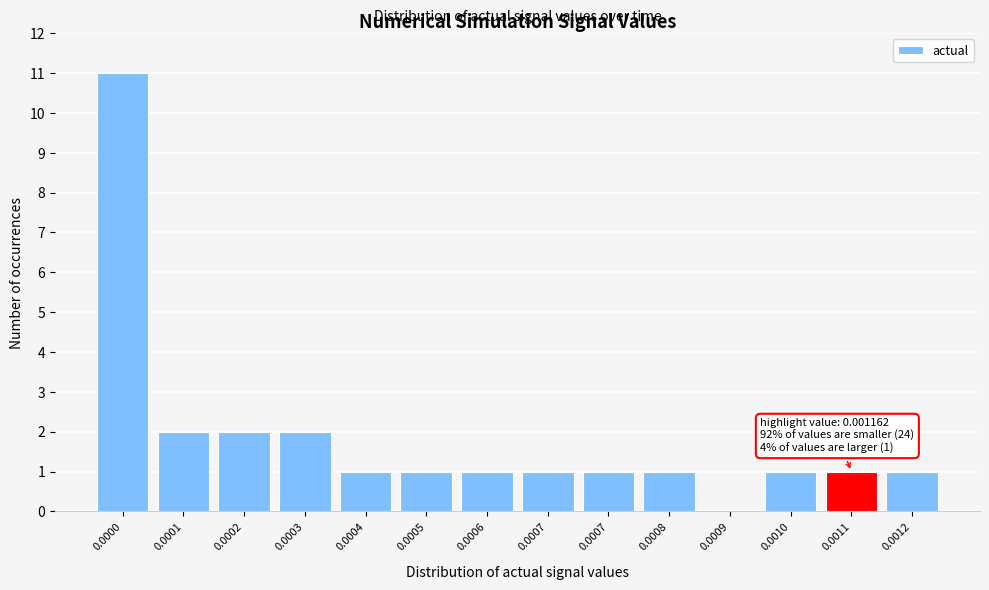

How many categories are shown in the chart?

14